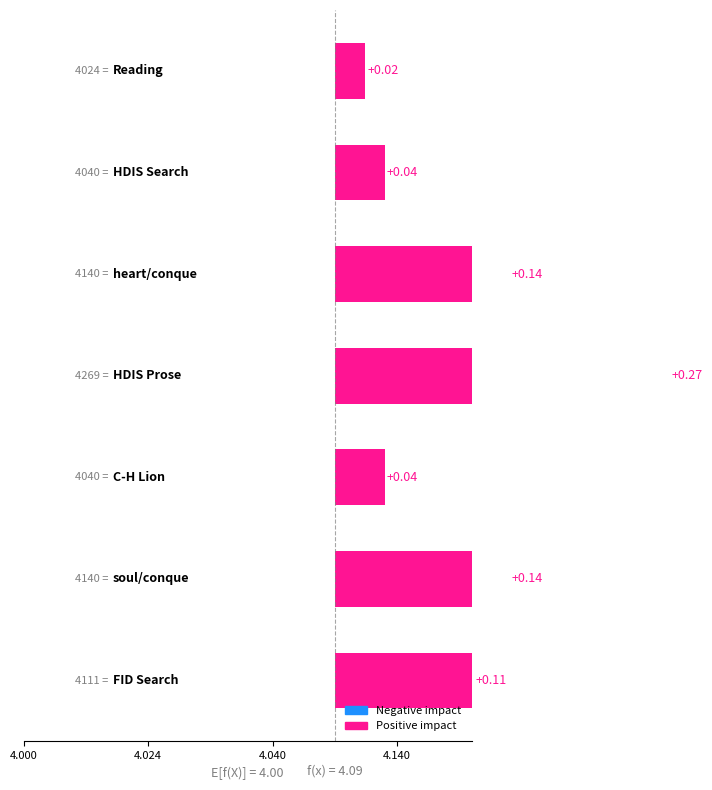

What is the sum of all values?

0.8